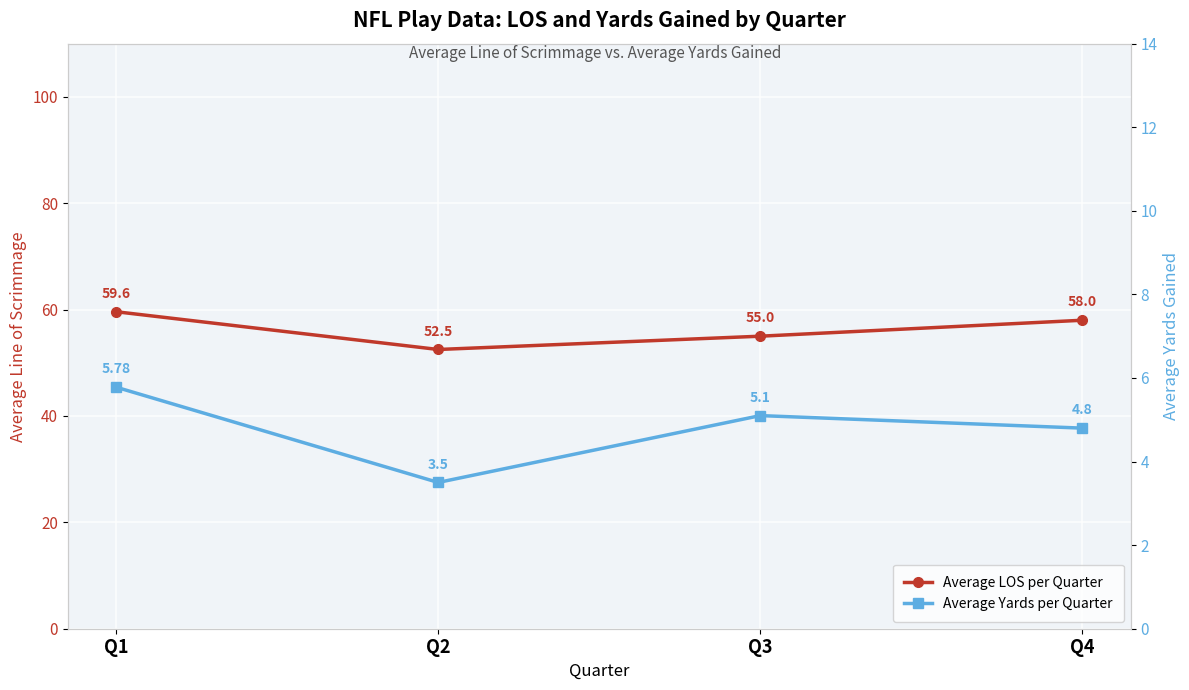

The value of Average LOS per Quarter at Q1 is 59.6. True or false?

True